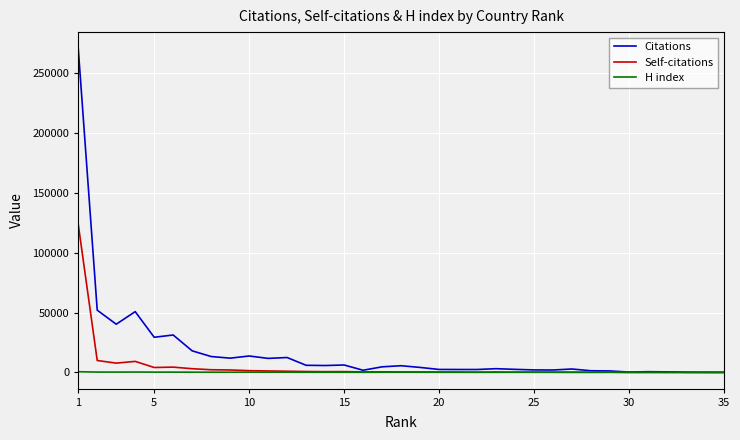

Which series has the largest range (max minus min)?

Citations